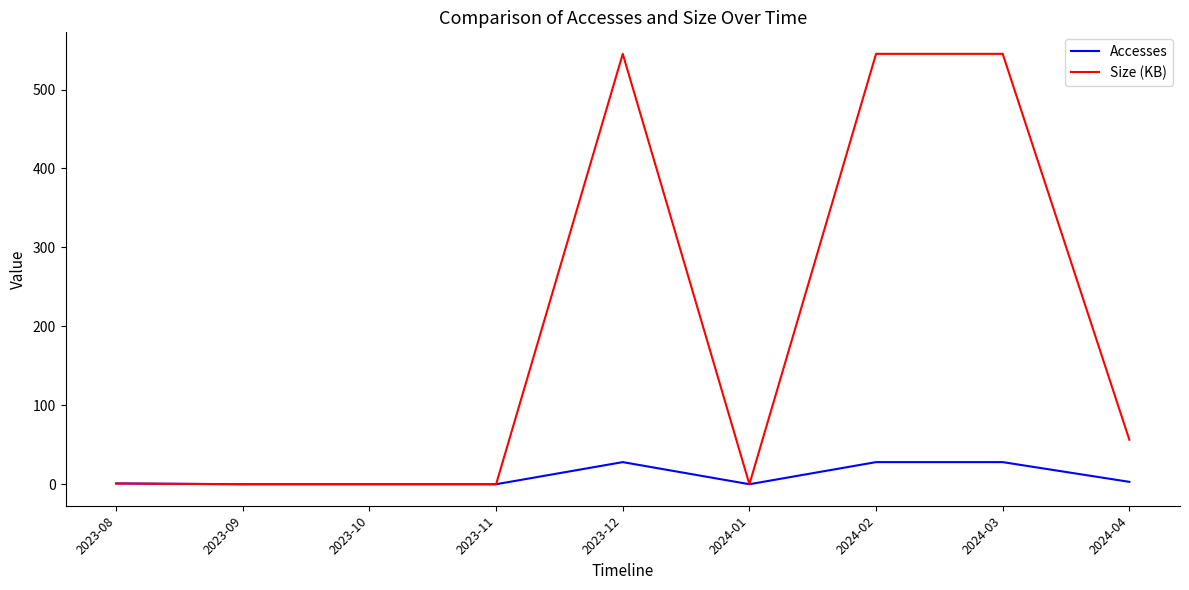

True or false: Size (KB) has more than 0 interior local peaks.

True